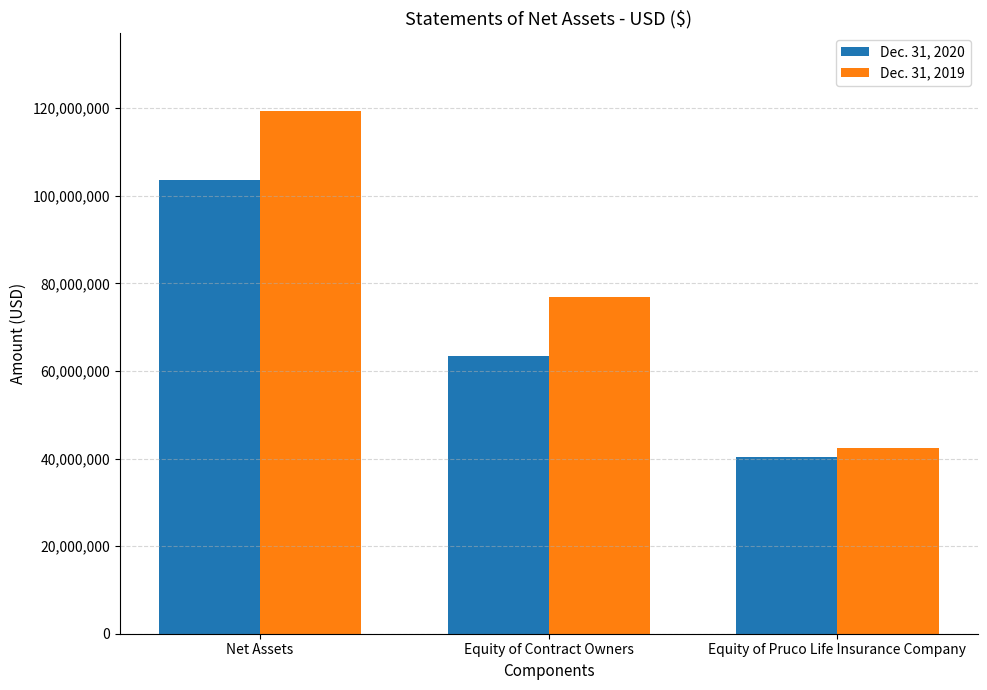

Reading left to right, what are all the values shown in this chart?

Dec. 31, 2020: 103601210	63333946	40267264
Dec. 31, 2019: 119311703	76903740	42407963